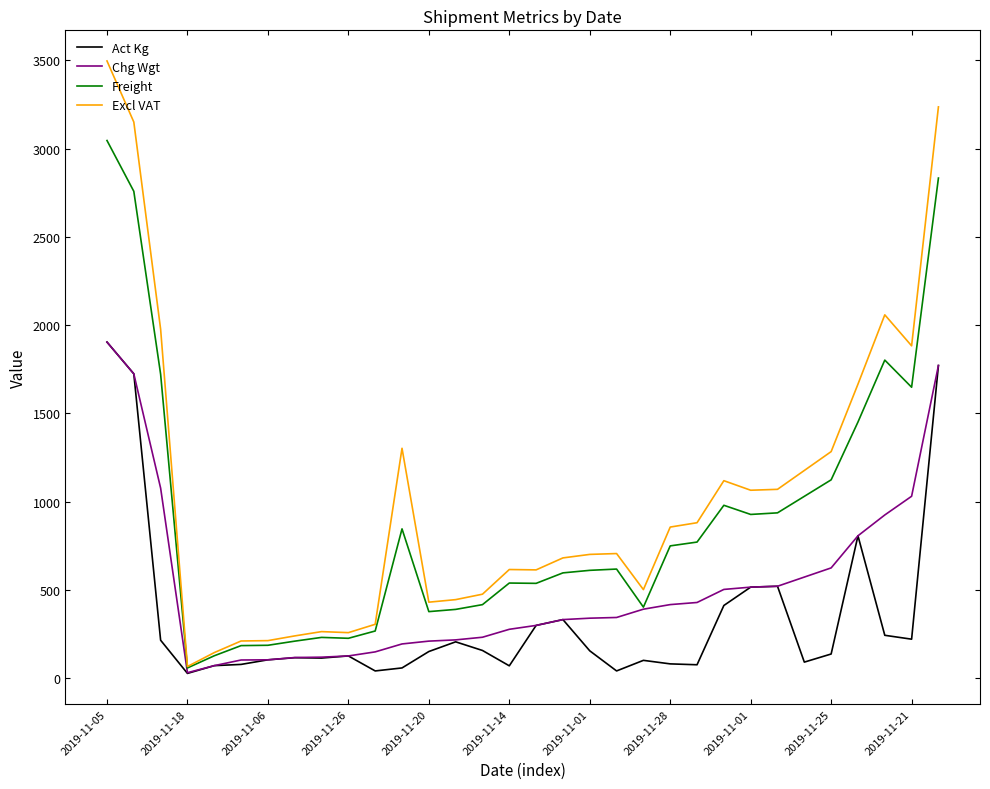

Rank the series by their average value, from highest to lowest.

Excl VAT, Freight, Chg Wgt, Act Kg